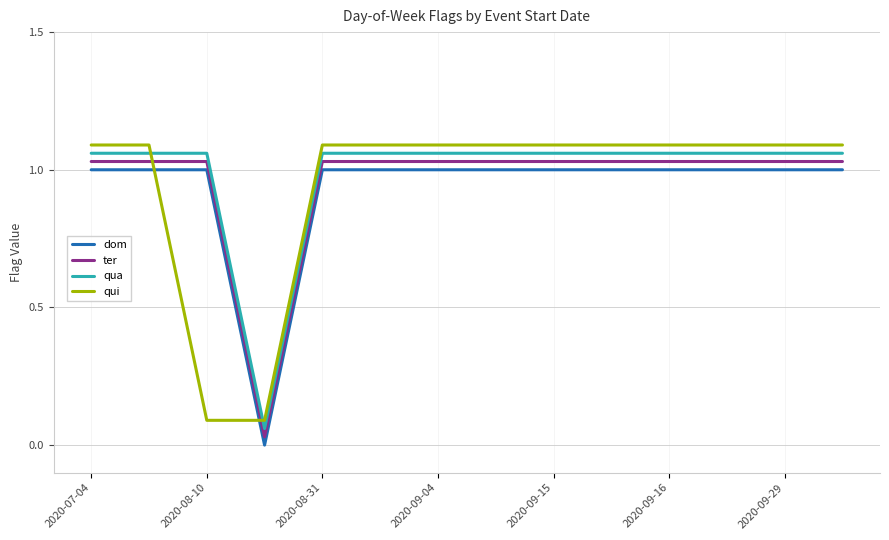

Which series ends up on top after the final intersection of qui and qua?

qui